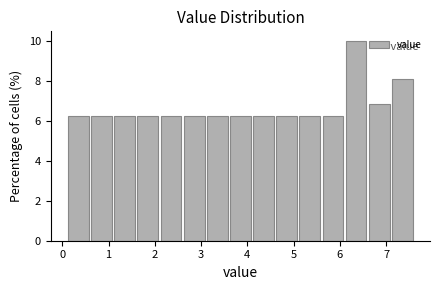

Reading left to right, transcribe this chart: for each bar, give the range it covers on the x-axis and its height. The values are not printed on the chart, so give them approximately, as read against the axis.

0.1 to 0.6: 6.2
0.6 to 1.1: 6.2
1.1 to 1.6: 6.2
1.6 to 2.1: 6.2
2.1 to 2.6: 6.2
2.6 to 3.1: 6.2
3.1 to 3.6: 6.2
3.6 to 4.1: 6.2
4.1 to 4.6: 6.2
4.6 to 5.1: 6.2
5.1 to 5.6: 6.2
5.6 to 6.1: 6.2
6.1 to 6.6: 10.0
6.6 to 7.1: 6.8
7.1 to 7.6: 8.2